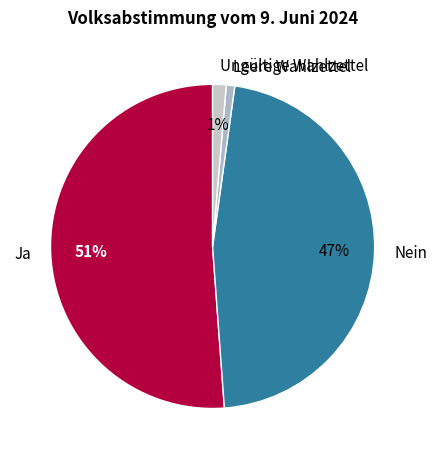

Which slice is the largest?

Ja